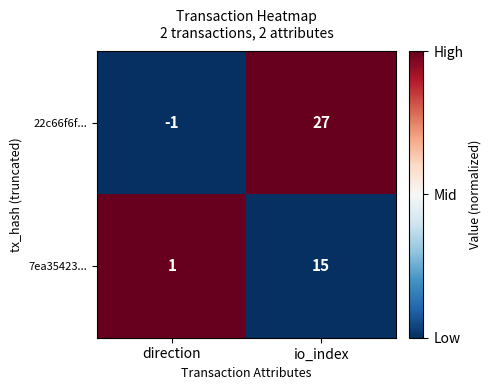

Reading left to right, list all the values displayed in this chart.

22c66f6f...: -1	27
7ea35423...: 1	15